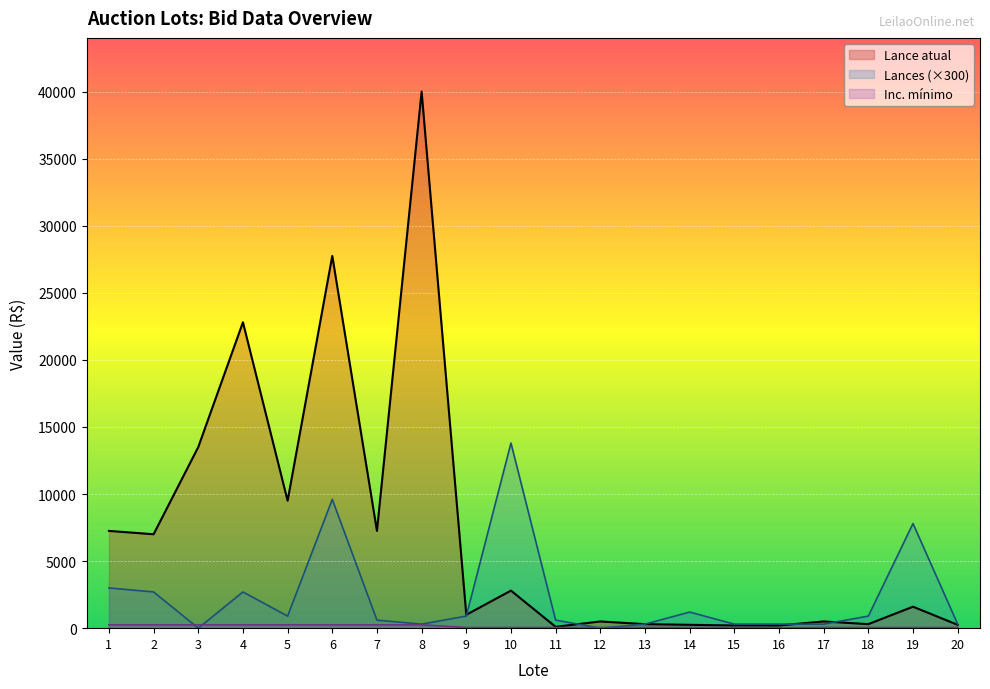

Where is the first local minimum for Inc. mínimo?

16